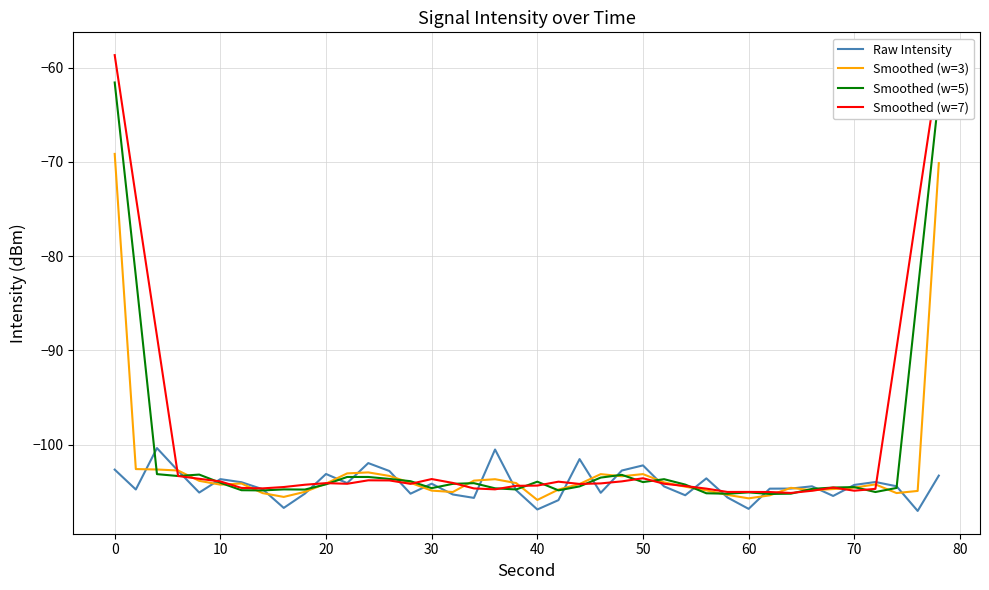

What is the difference between the second highest and second lowest values in the Smoothed (w=3) series?

35.6